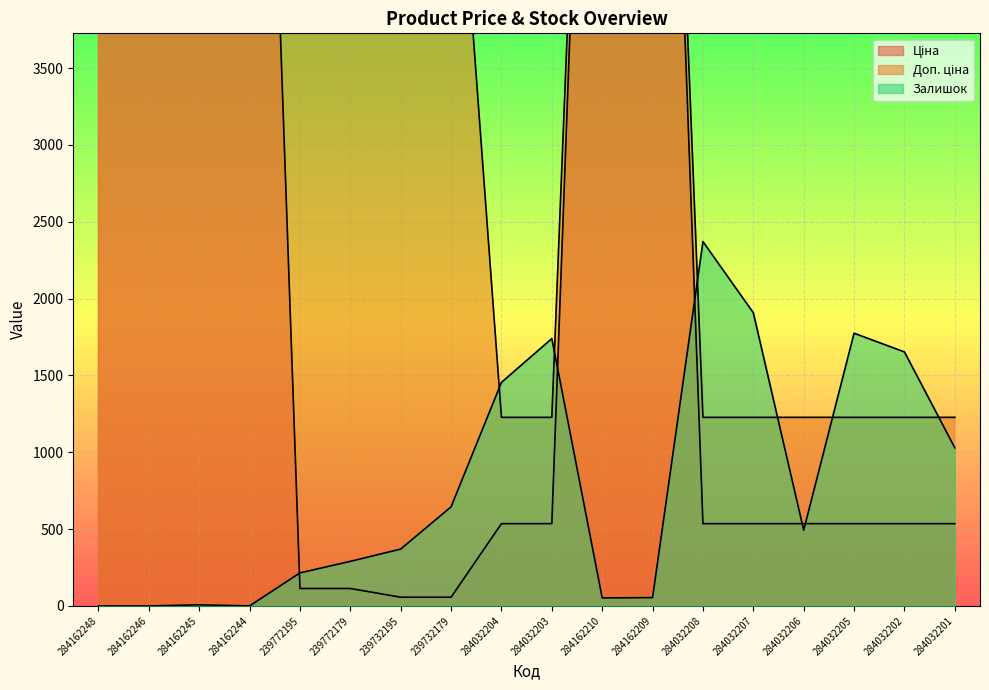

List the series in order of their overall mean, lowest first.

Залишок, Ціна, Доп. ціна